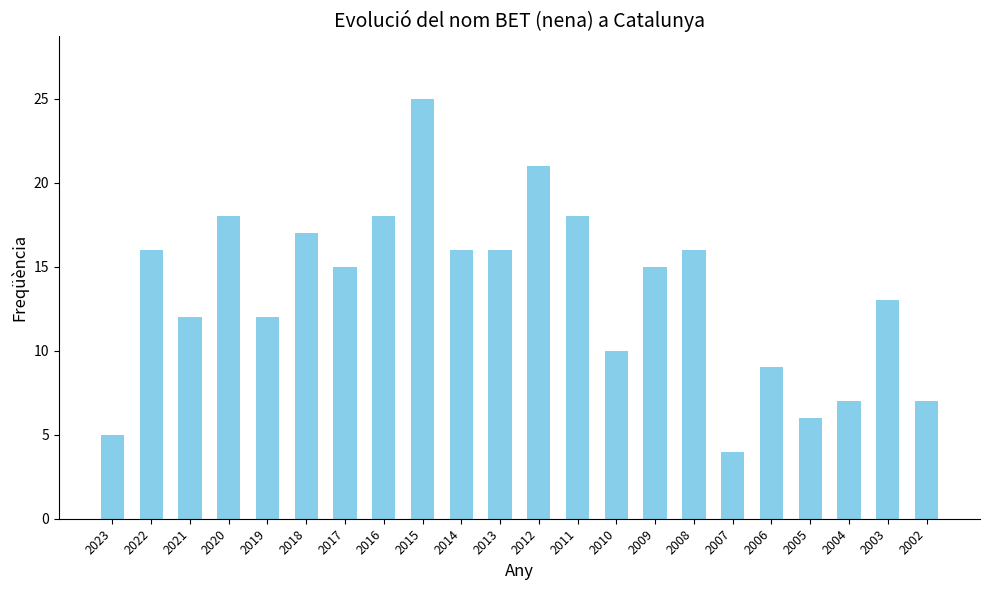

The value at 2008 is 16. True or false?

True